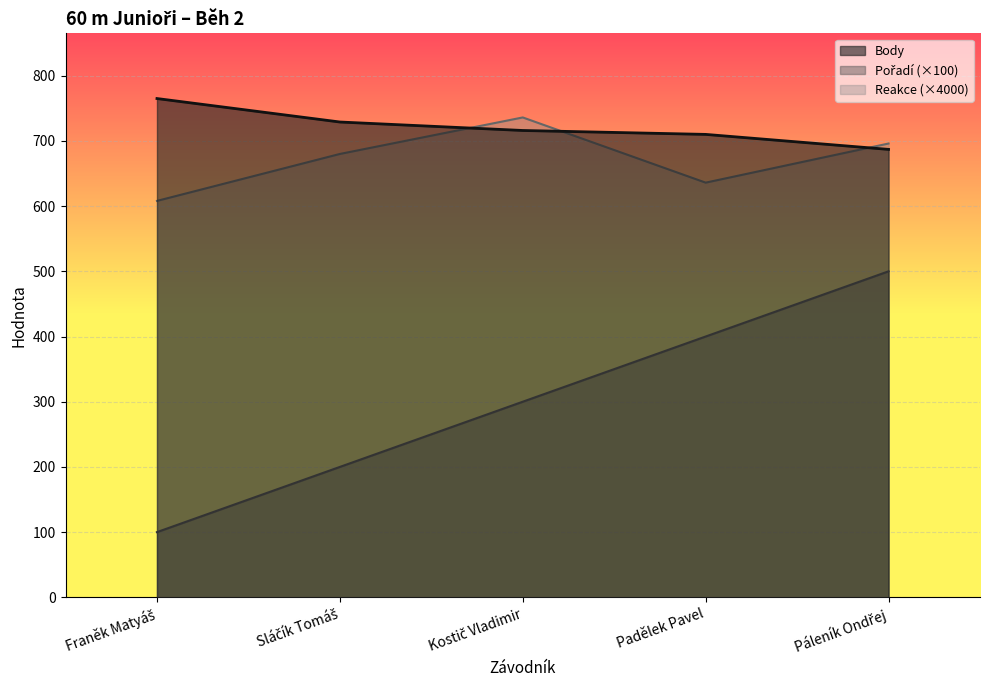

Which series has the widest spread of values?

Pořadí